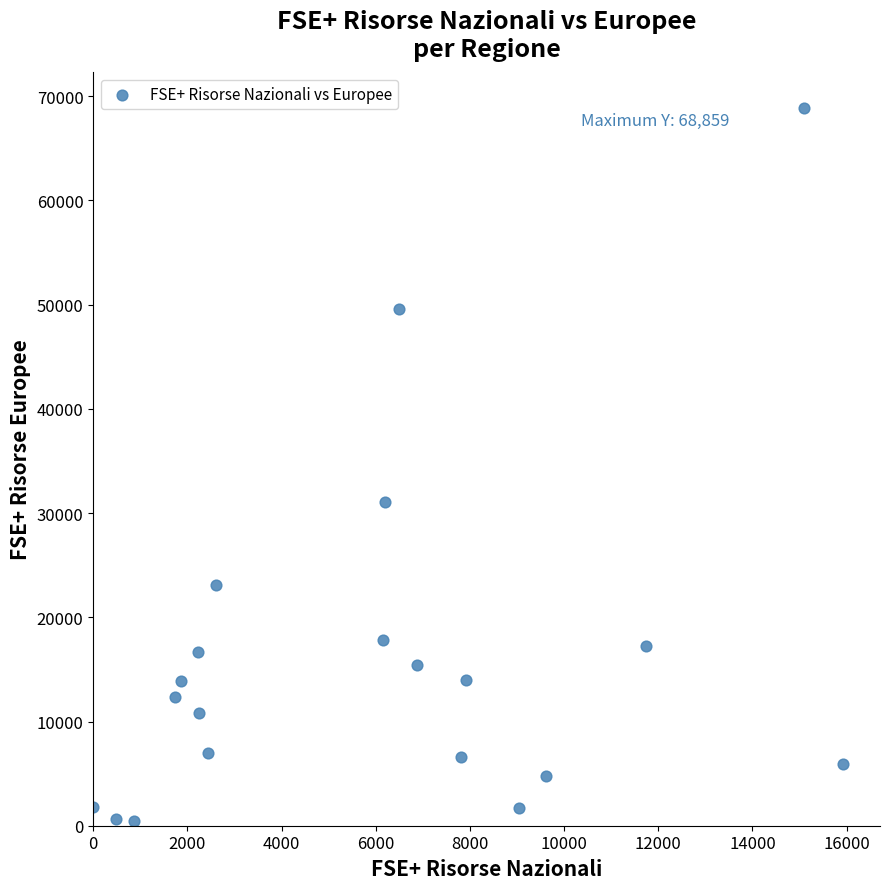

What is the range of X values (max minus min)?

15913.7